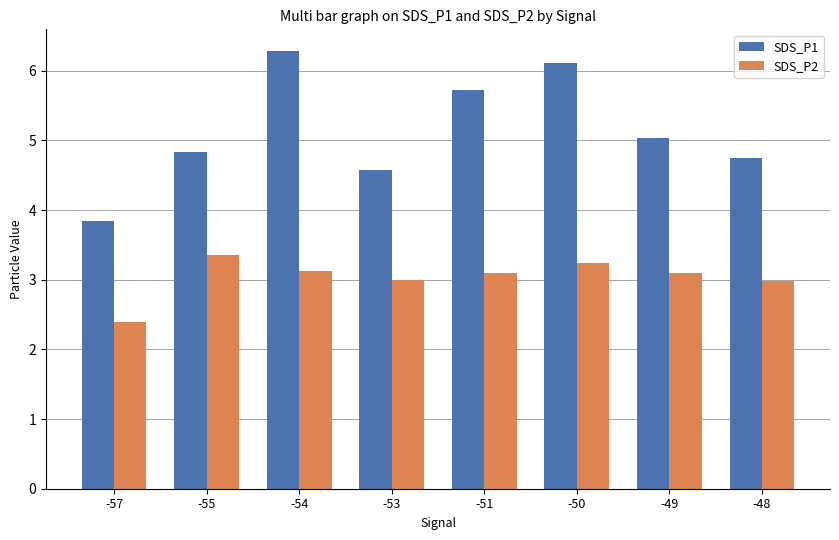

At which label does SDS_P1 reach its peak?

-54